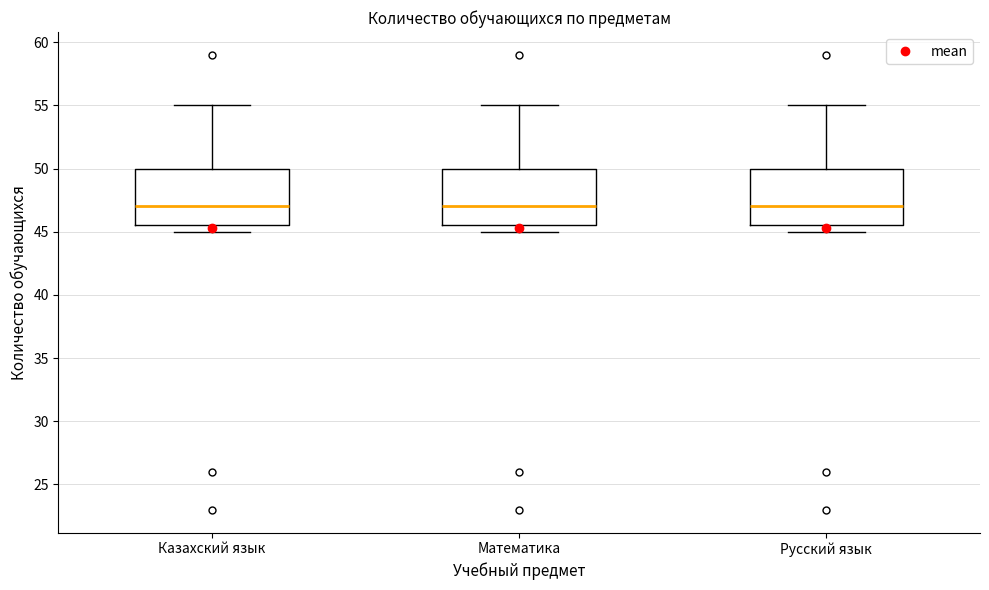

Reading left to right, transcribe this box plot: for each box, give where its median line is, the range the box spans, and where its two whiskers end, as read against the y-axis. The values are not printed on the chart, so give them approximately, as read against the axis.

Казахский язык: median 47.0, box 45.5 to 50.0, whiskers 45.0 to 55.0
Математика: median 47.0, box 45.5 to 50.0, whiskers 45.0 to 55.0
Русский язык: median 47.0, box 45.5 to 50.0, whiskers 45.0 to 55.0